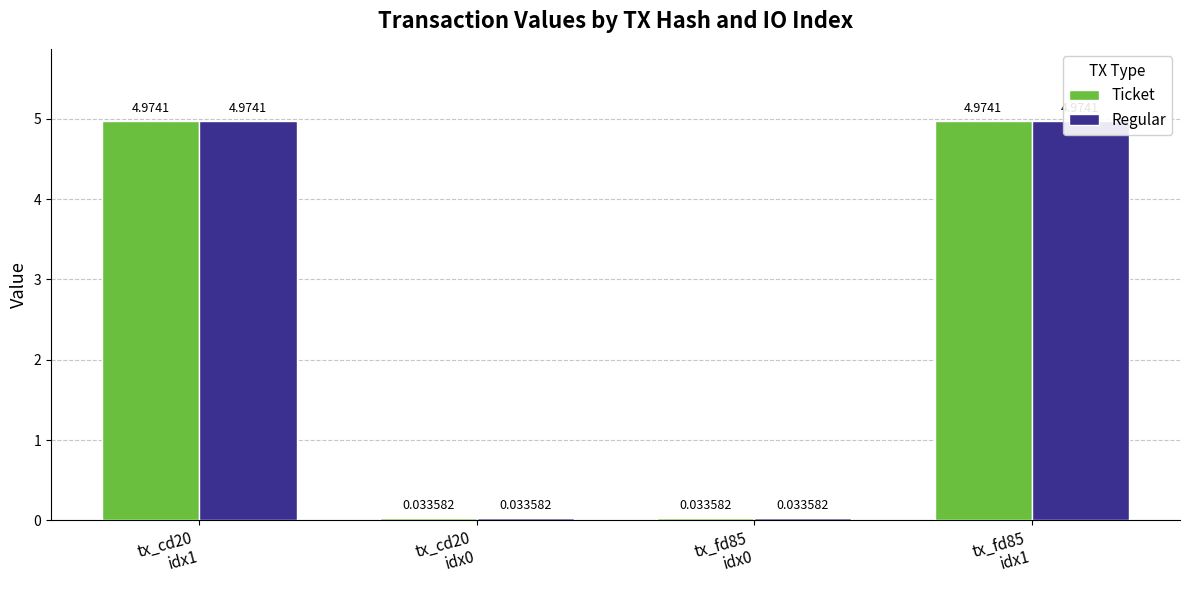

At which category is the sum across all series the highest?

tx_cd20
idx1